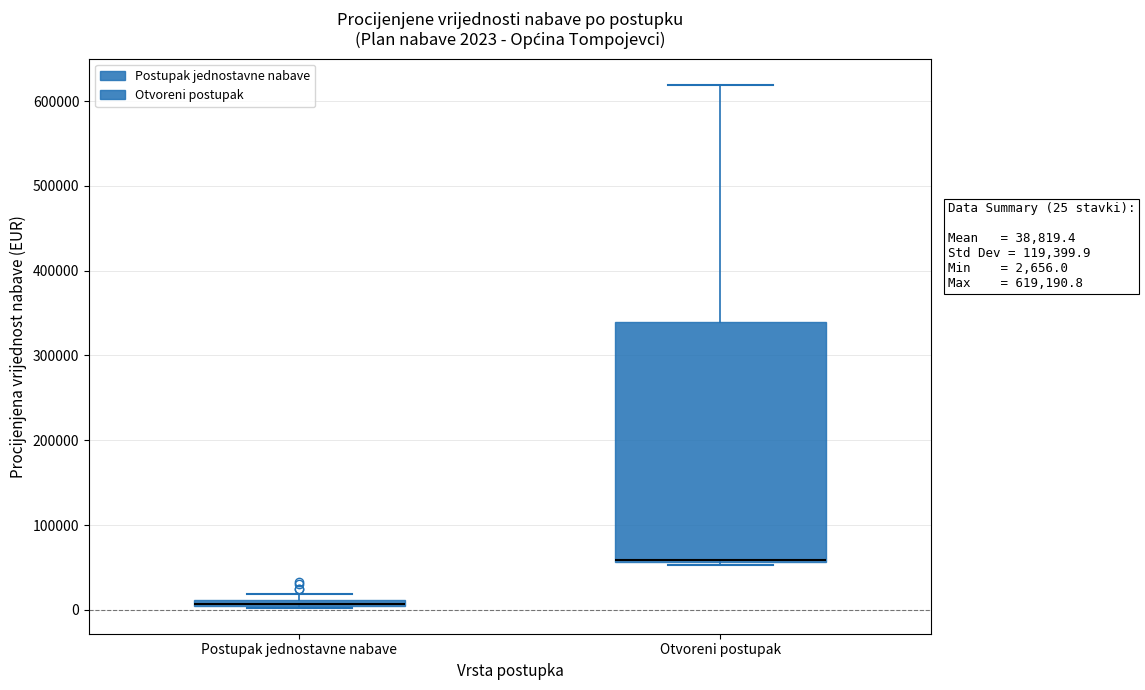

Comparing the boxes themselves (not the whiskers), which one is the tallest?

Otvoreni postupak